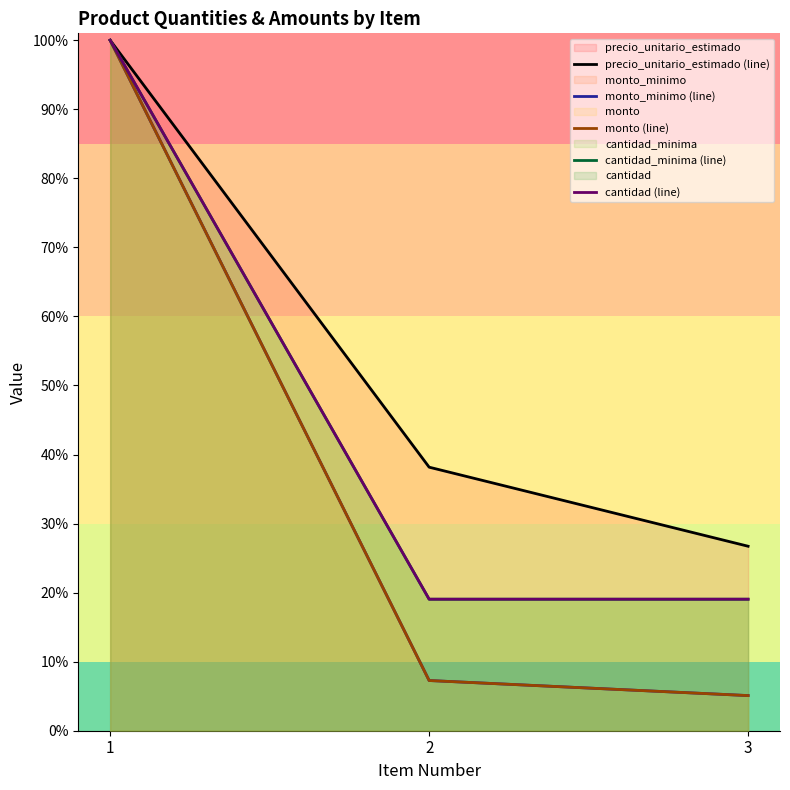

True or false: precio_unitario_estimado (line) has a value of 26.7 at 3.

True